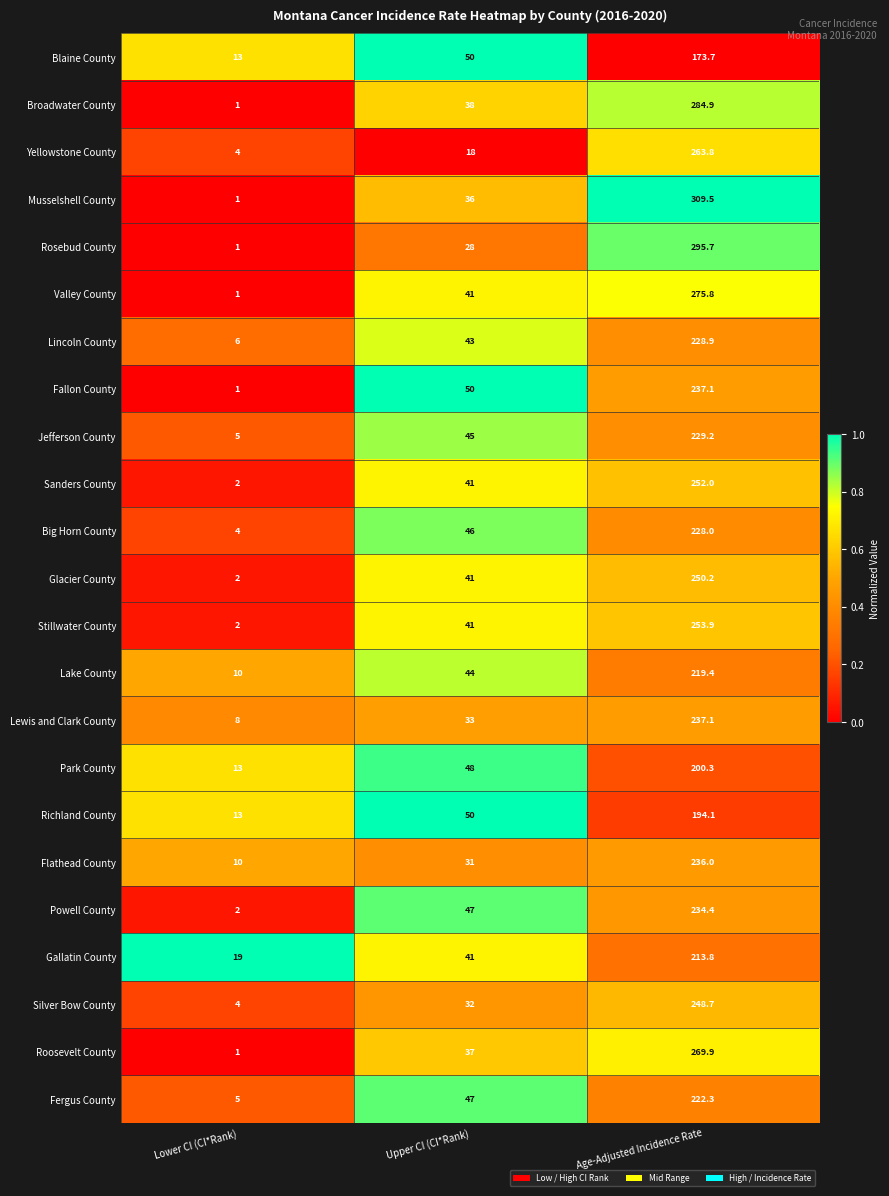

What is the difference between the Jefferson County values at Age-Adjusted Incidence Rate and Lower CI (CI*Rank)?

224.2